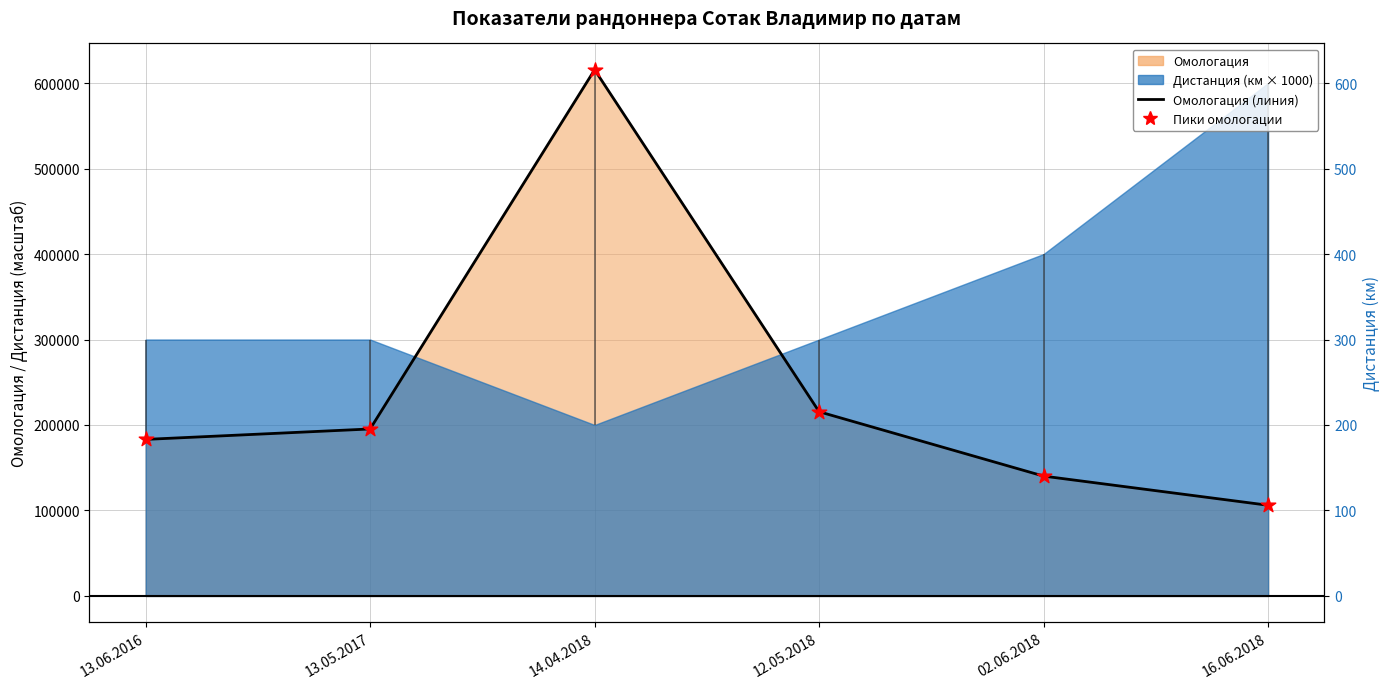

Is the value of Омологация (линия) at 13.06.2016 greater than the value of Пики омологации at 14.04.2018?

No